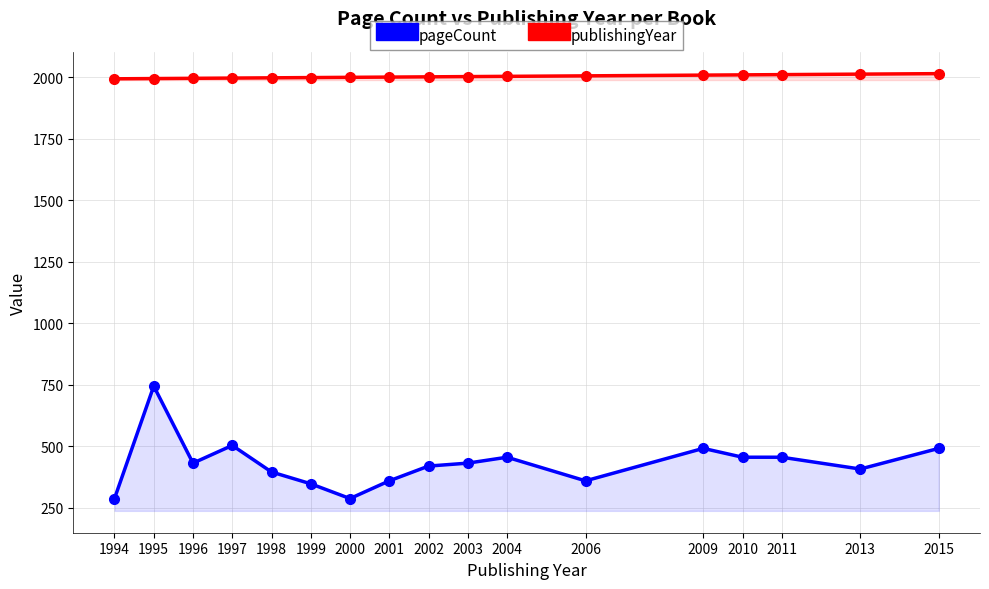

What is the sum of the pageCount values at 2010 and 2006?

816